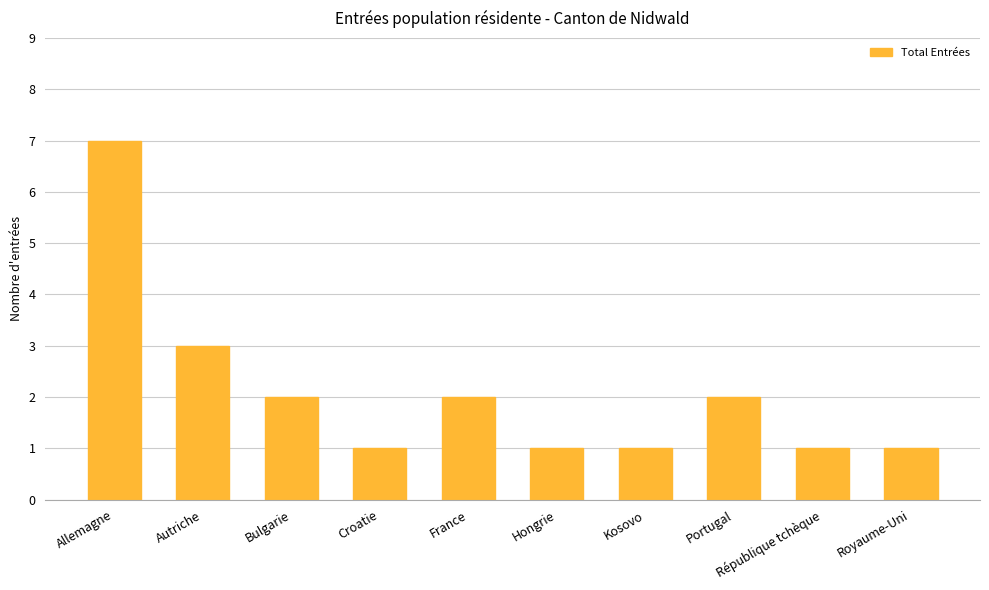

How many bars are there in total?

10